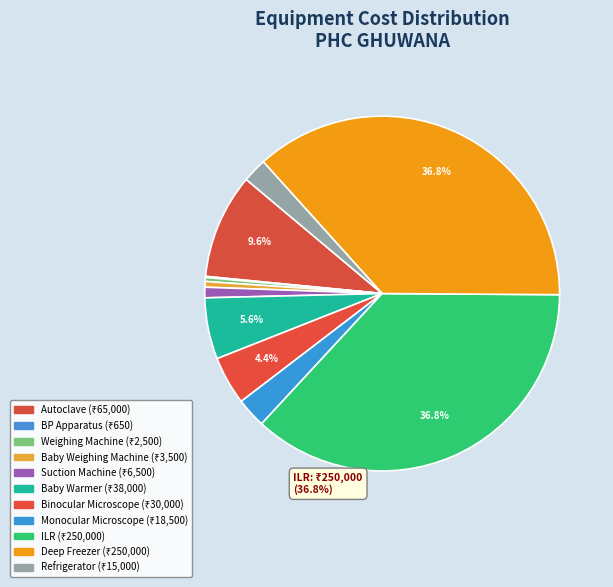

How many segments does this pie chart have?

11